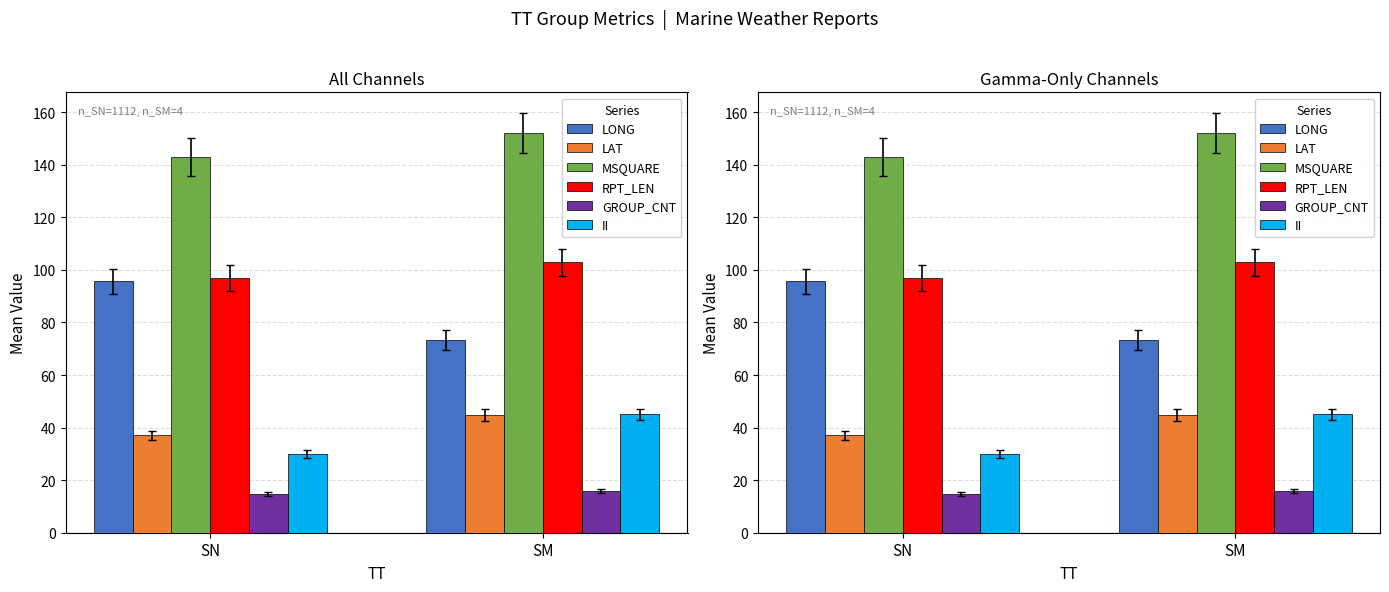

What is the sum of all LONG values?

168.9